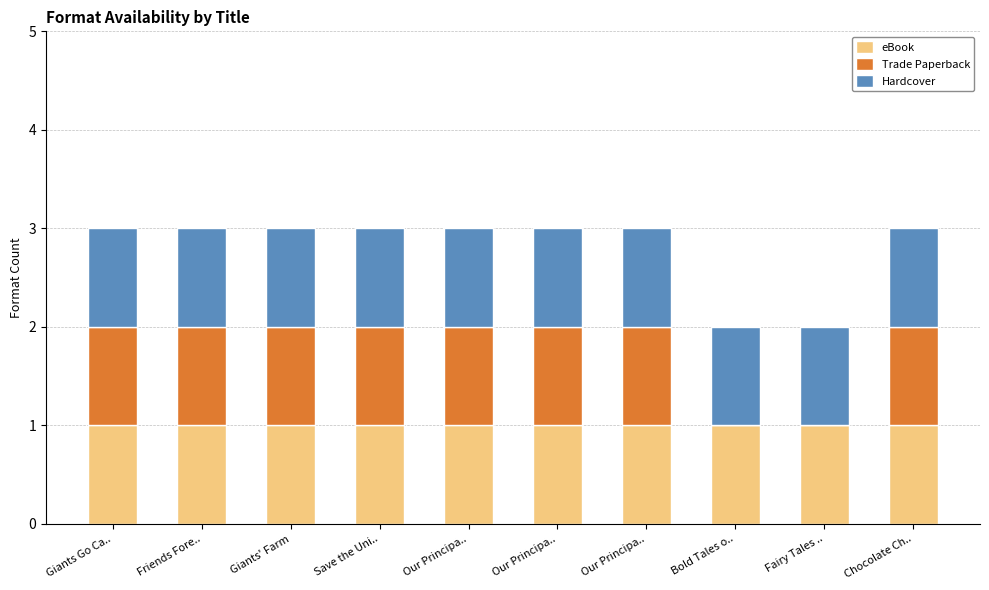

Does the chart contain stacked bars?

Yes